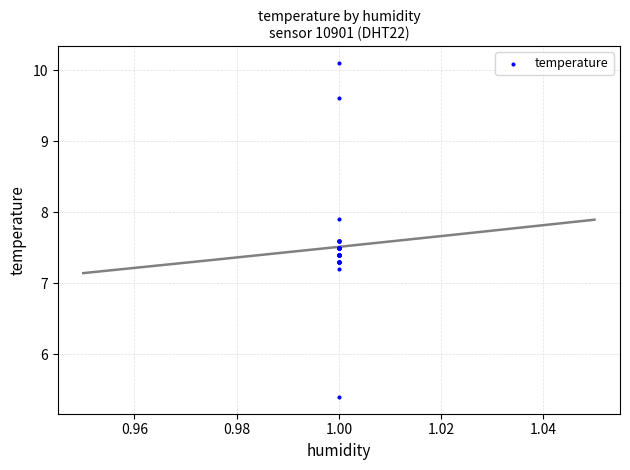

What Y value in the scatter plot is closest to 7?

7.2